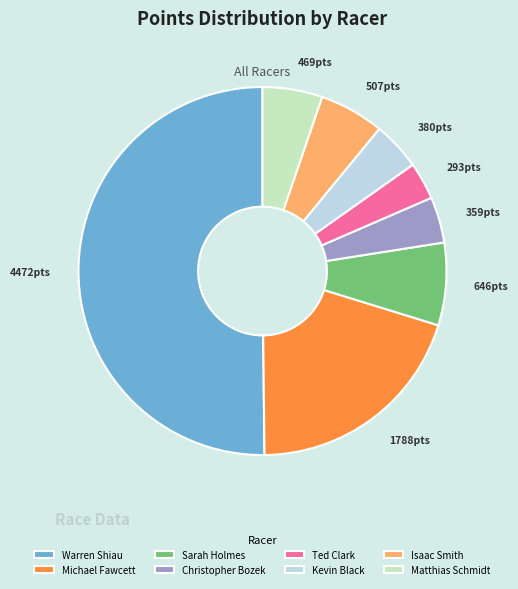

What is the majority slice?

Warren Shiau